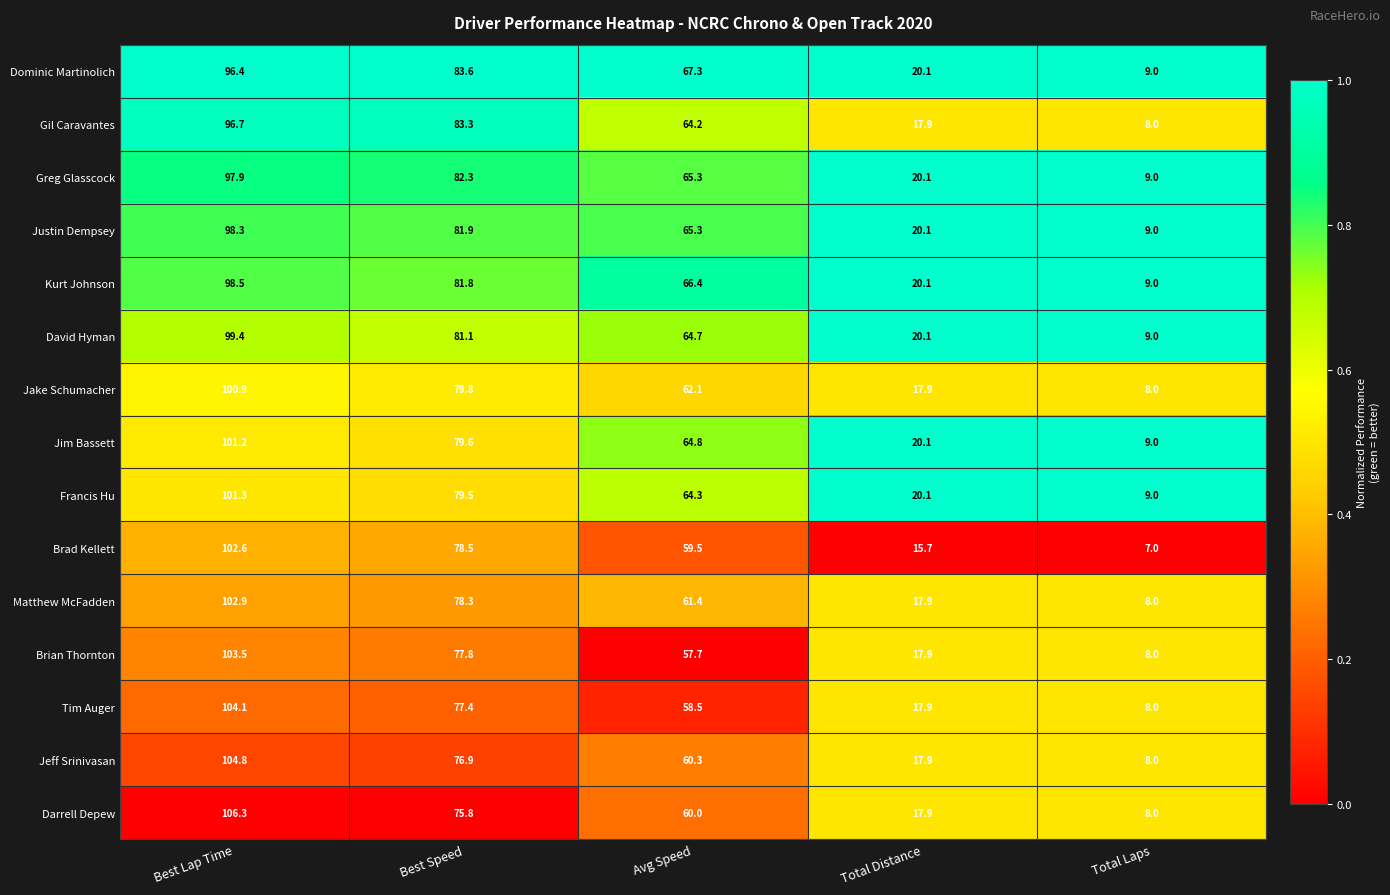

Rank the series by their maximum value, from lowest to highest.

Dominic Martinolich, Gil Caravantes, Greg Glasscock, Justin Dempsey, Kurt Johnson, David Hyman, Jake Schumacher, Jim Bassett, Francis Hu, Brad Kellett, Matthew McFadden, Brian Thornton, Tim Auger, Jeff Srinivasan, Darrell Depew